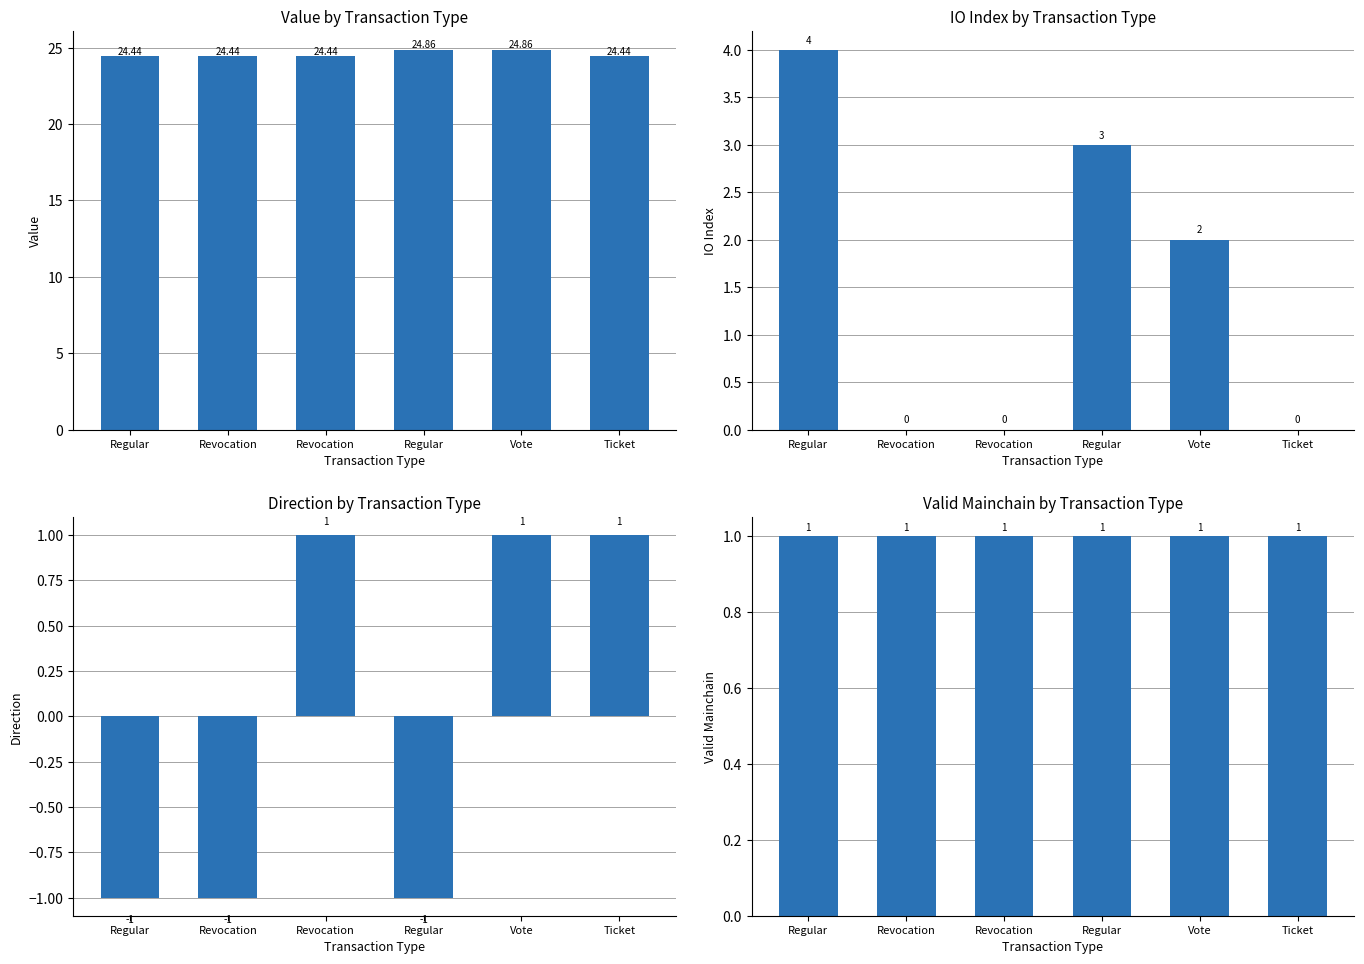

Is the value of direction at Vote greater than the value of valid_mainchain at Regular?

No